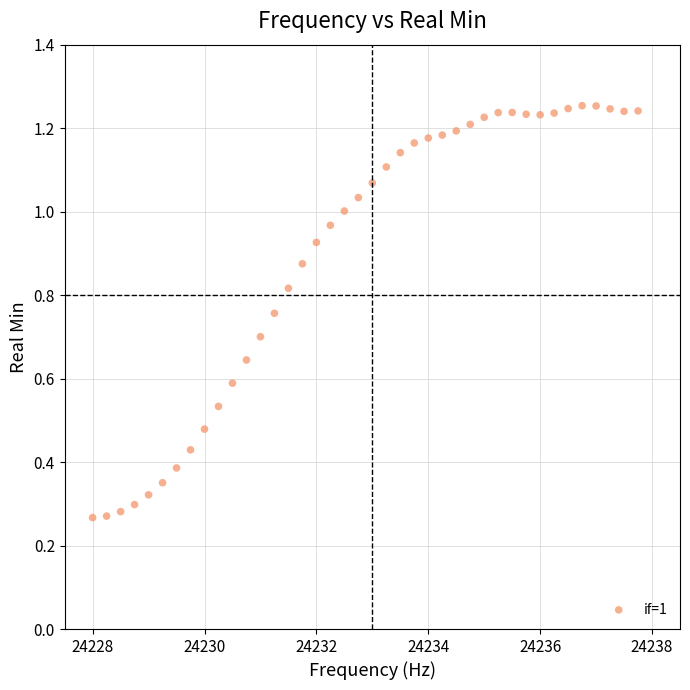

What is the range of X values (max minus min)?

9.8